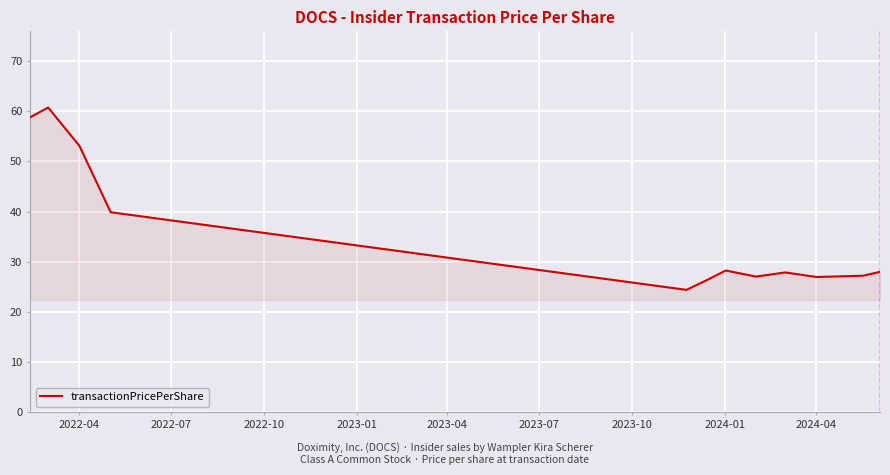

How many lines are shown in the chart?

1